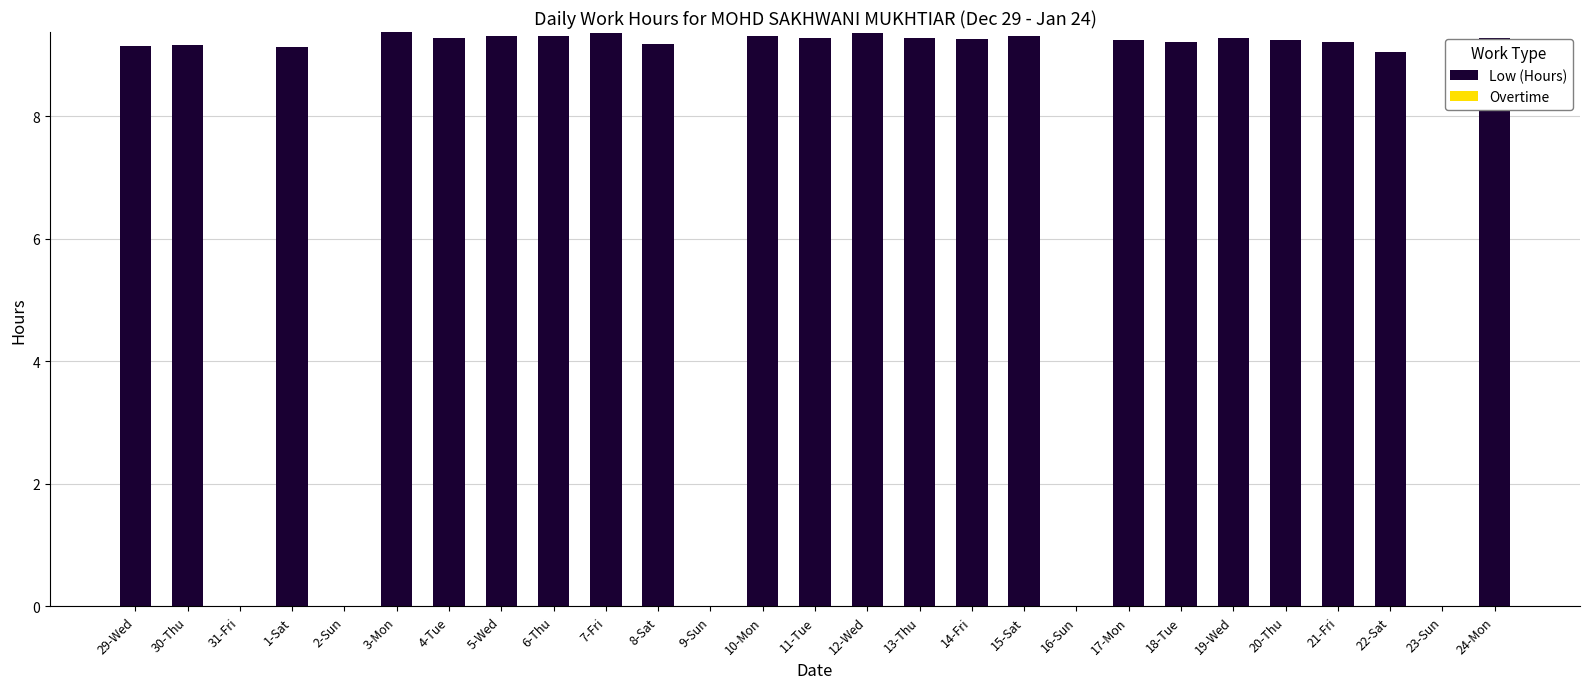

Are the bars horizontal?

No